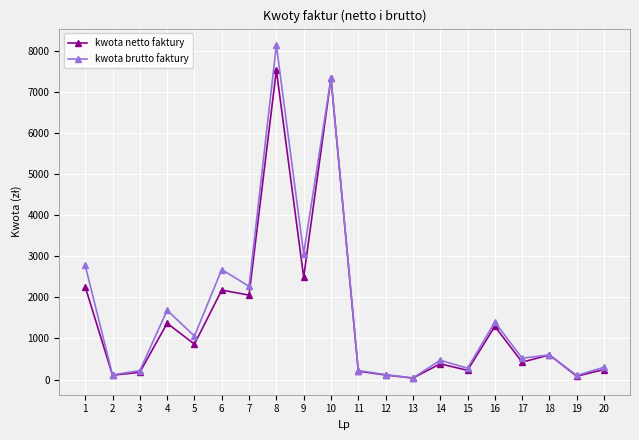

List the series in order of their peak value, lowest first.

kwota netto faktury, kwota brutto faktury